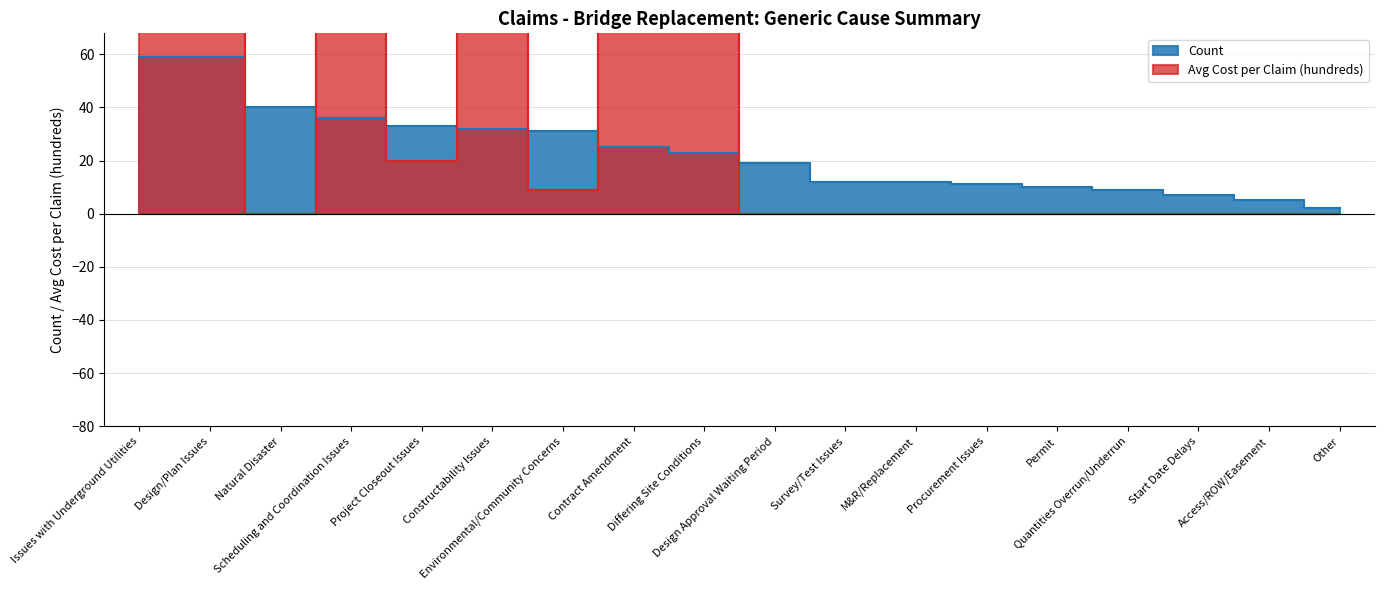

At how many categories does at least one series exceed 3157?

1